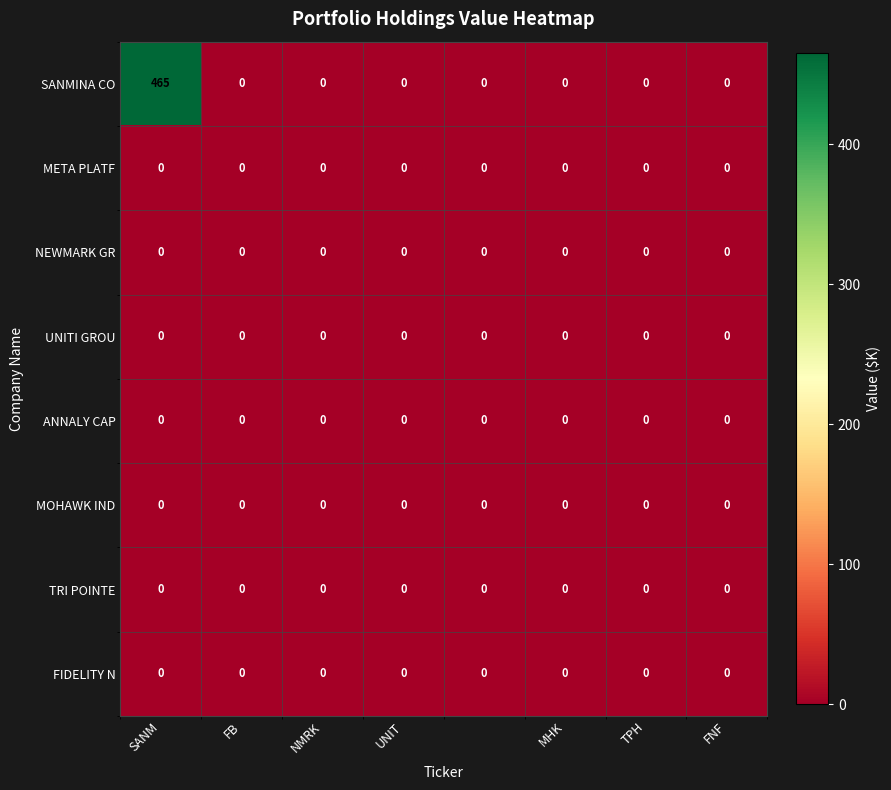

Which series has the largest total across all categories?

SANMINA CO